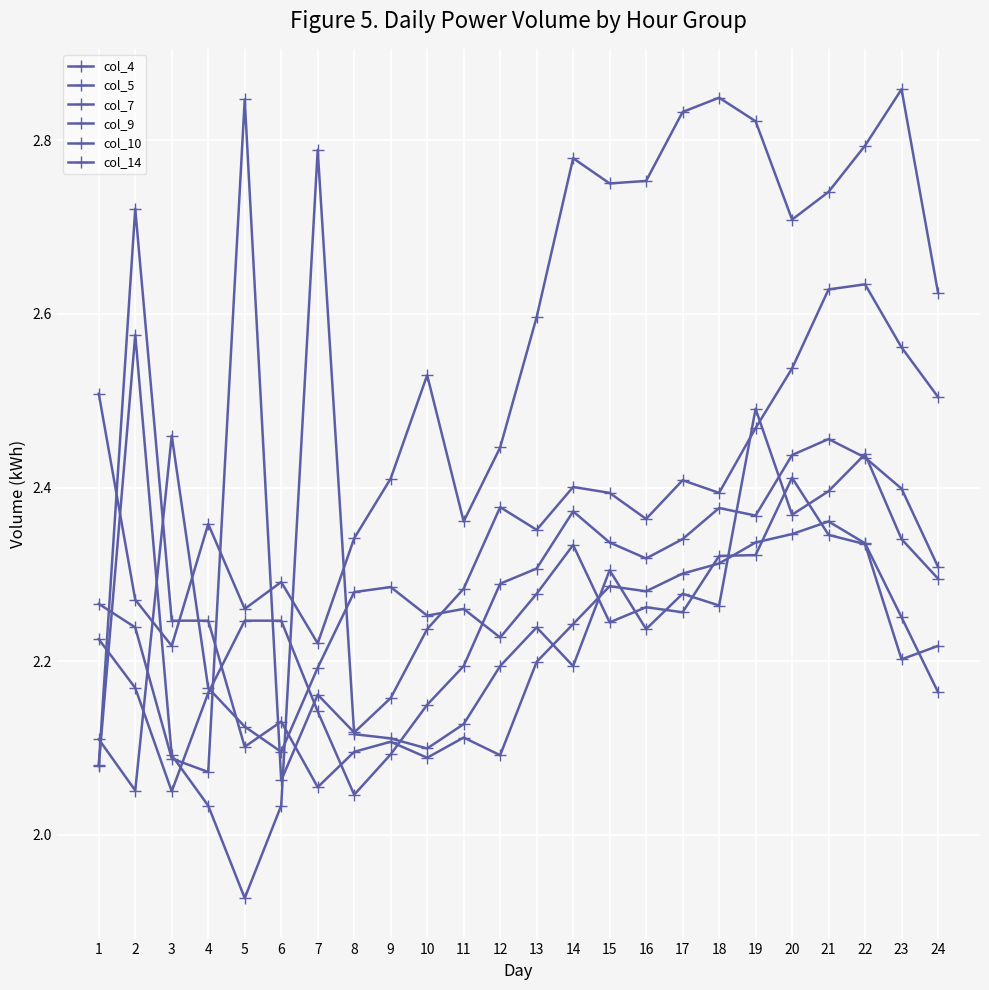

How many lines are shown in the chart?

6